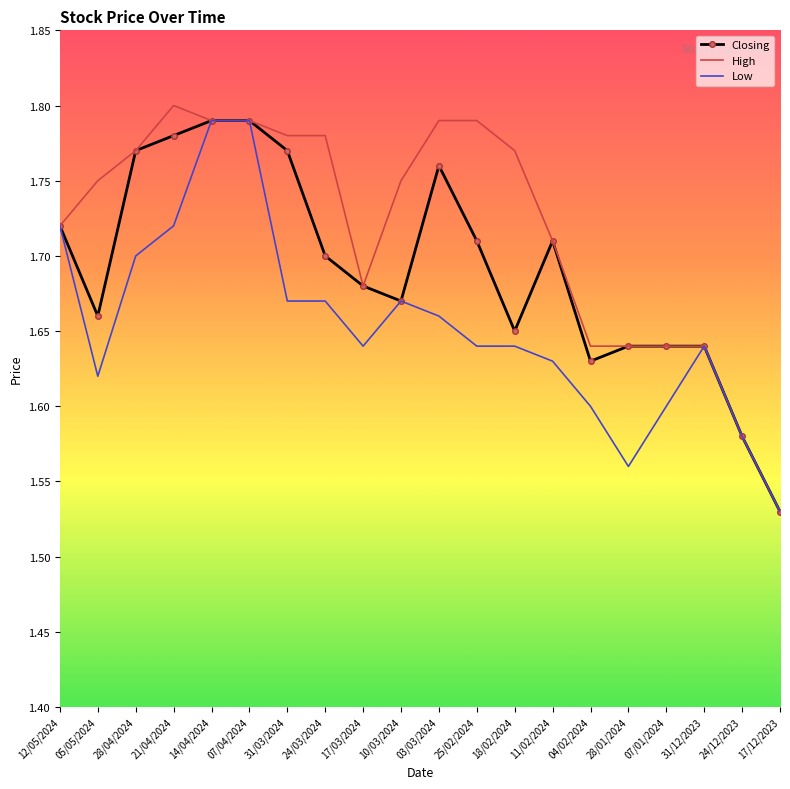

What is the difference between the highest and lowest values at 11/02/2024?

0.1